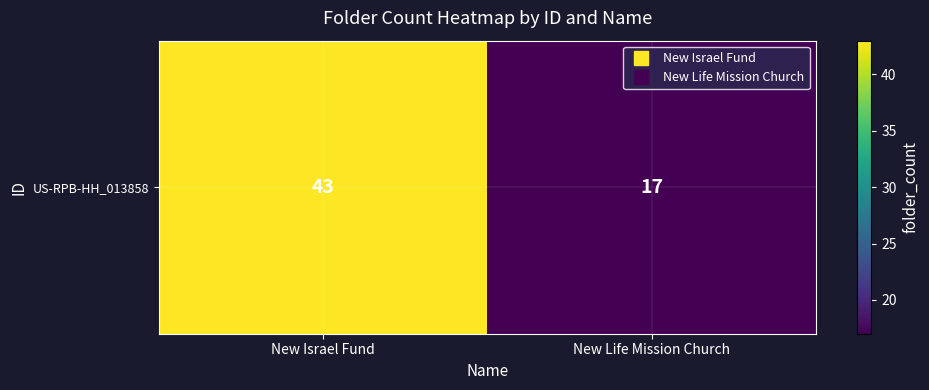

What is the difference between the maximum and minimum values?

26